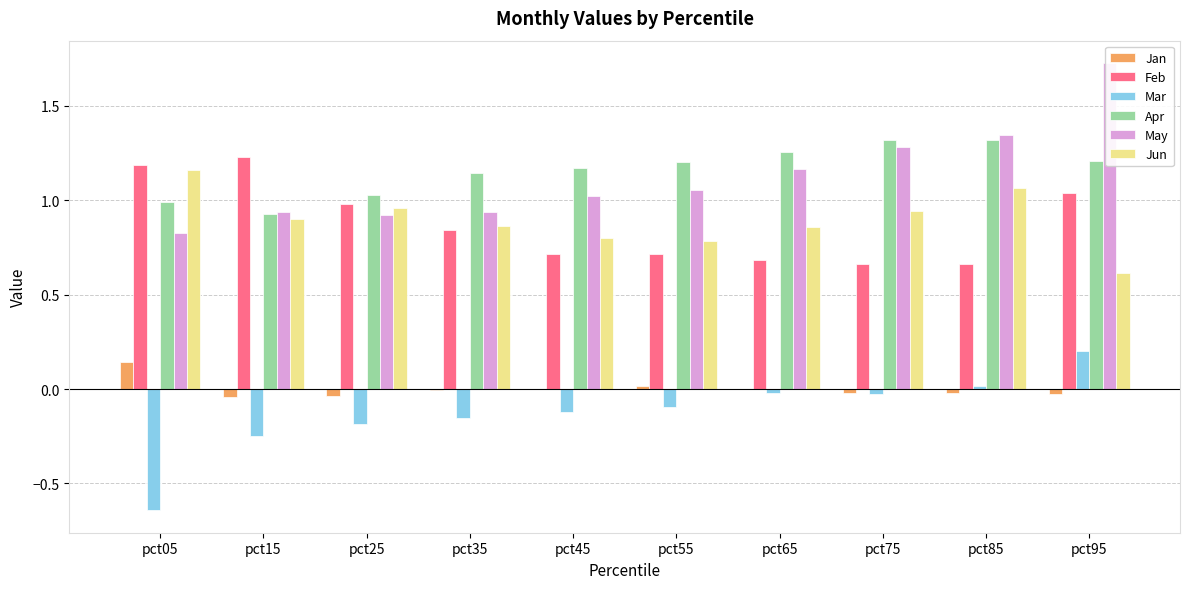

What are all the series names shown in the legend?

Jan, Feb, Mar, Apr, May, Jun